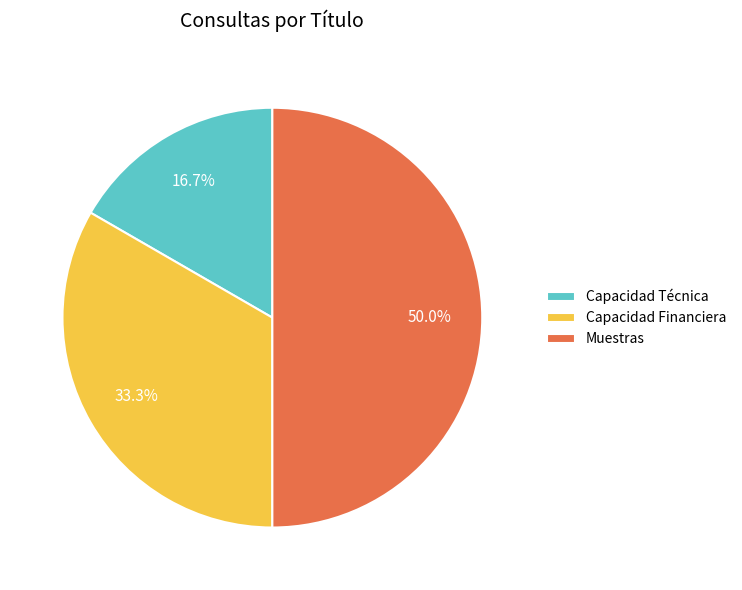

To the nearest percent, what percentage of the pie is Capacidad Técnica?

17%